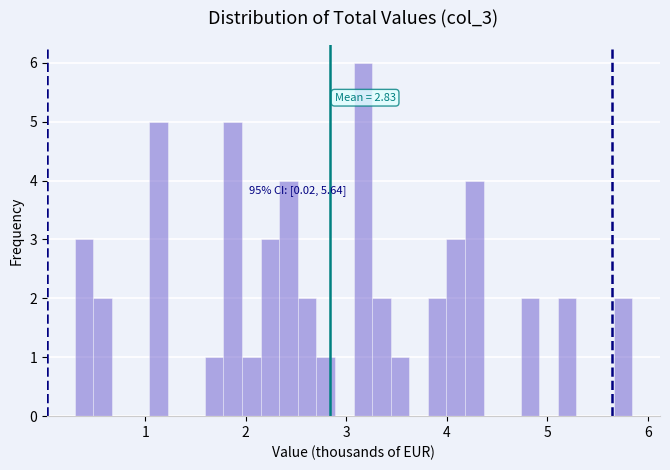

Around what value on the x-axis is the tallest bar? Give the approximate position of its centre, as read against the axis.

3.2